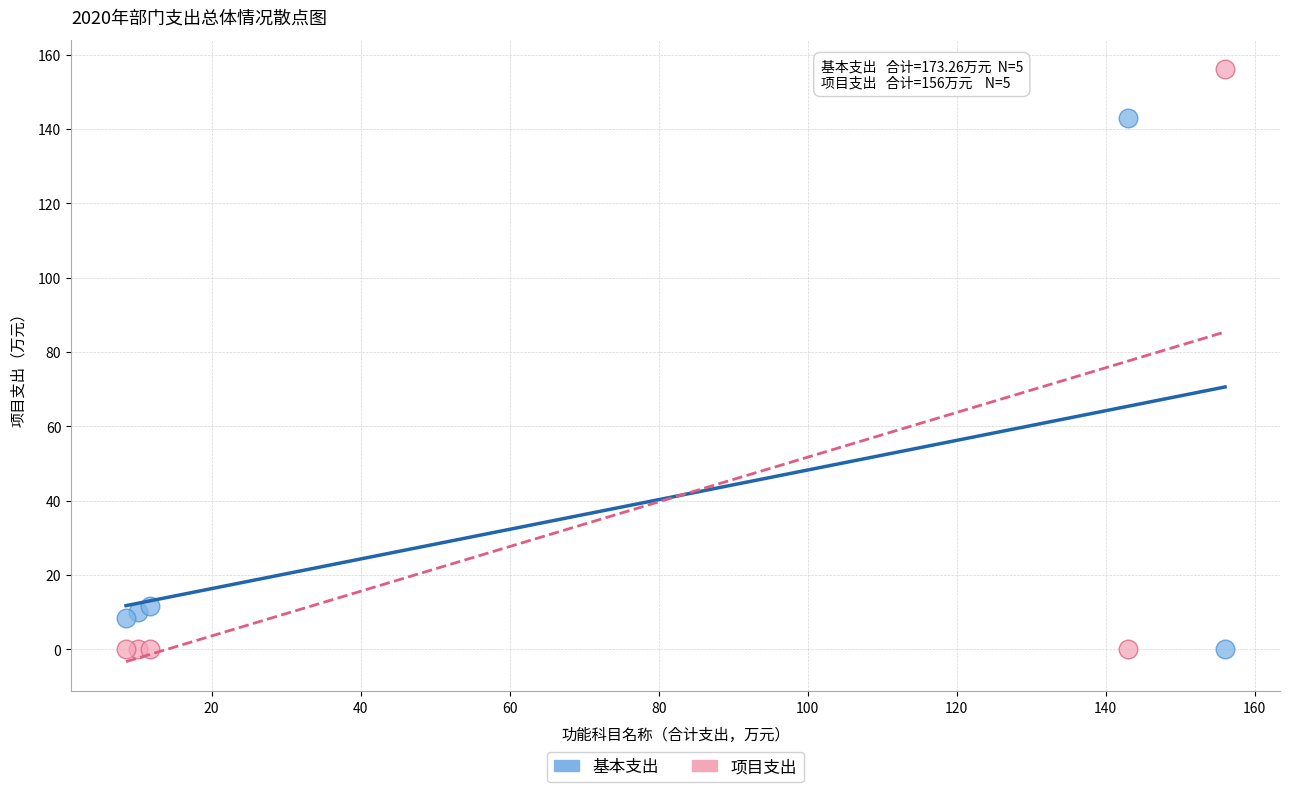

What is the X range (max minus min) for the scatter plot?

147.5